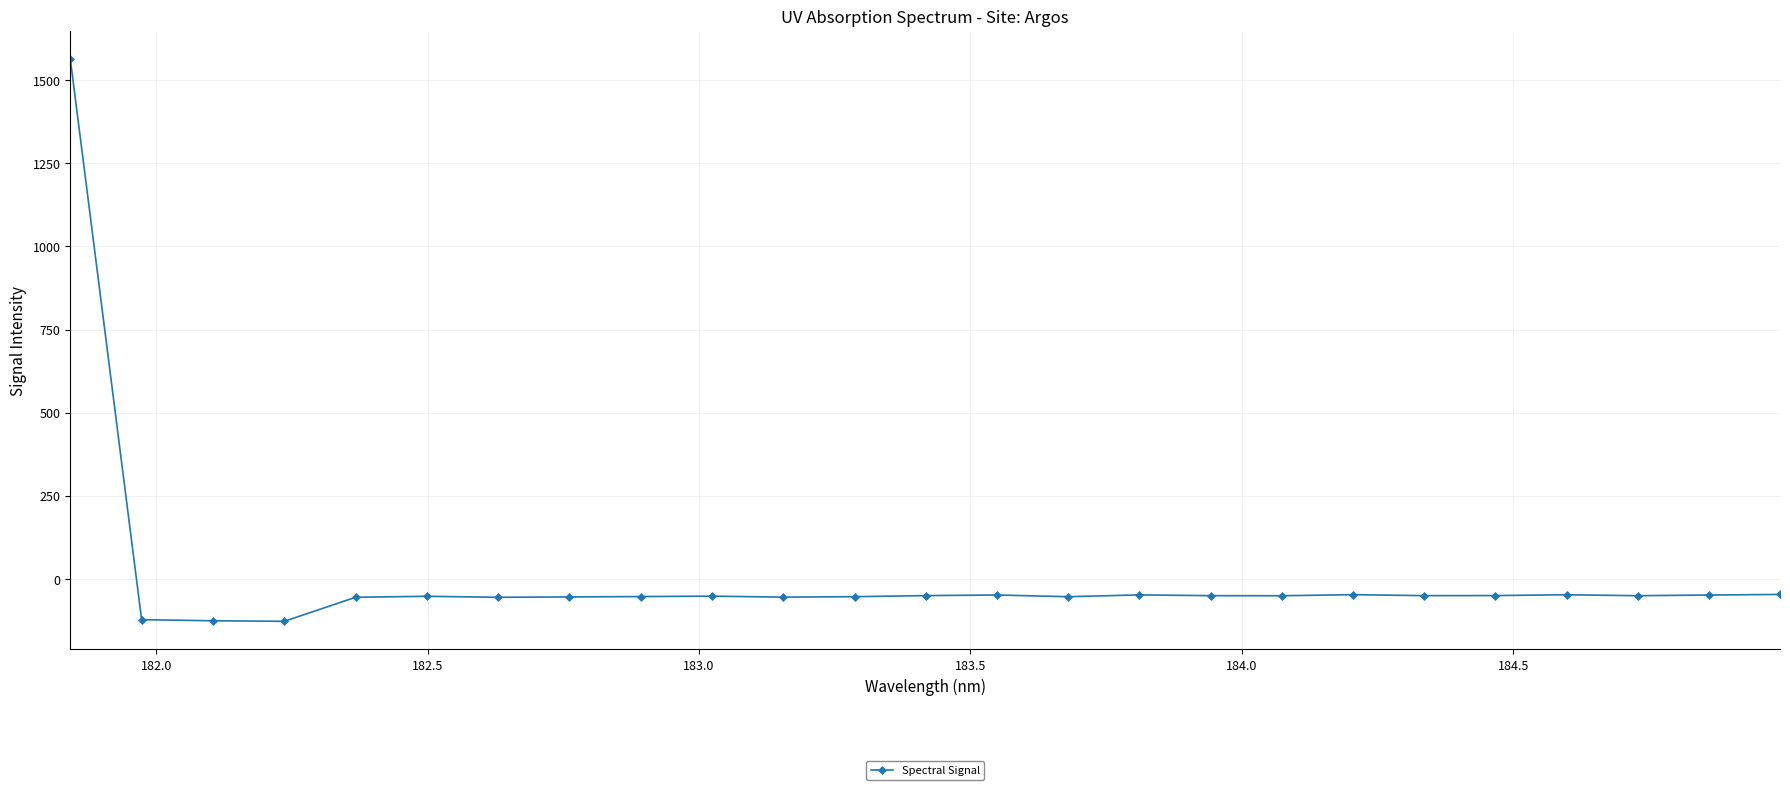

True or false: the data has more than 1 interior local peaks.

True